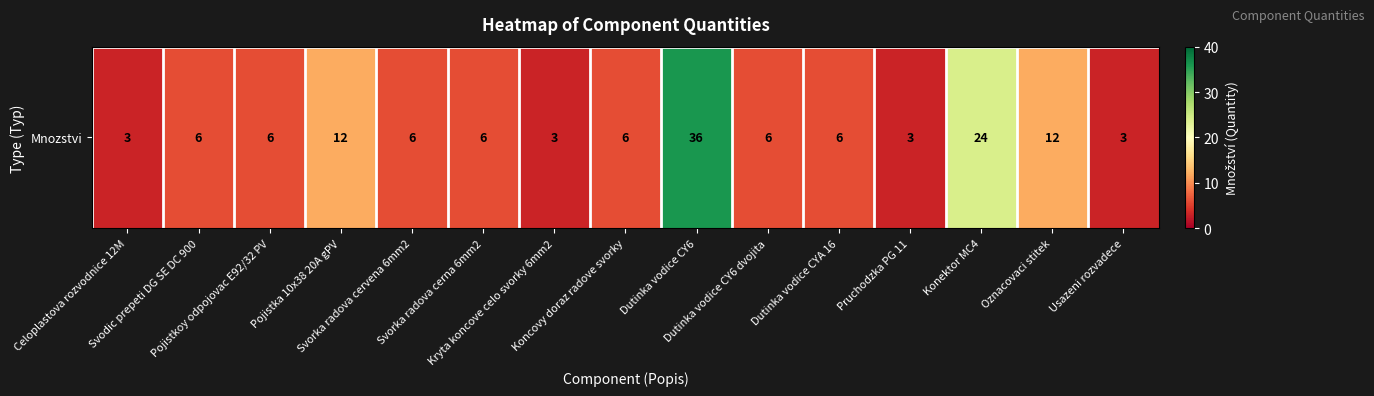

At which category does the chart reach its minimum across all series?

Celoplastova rozvodnice 12M